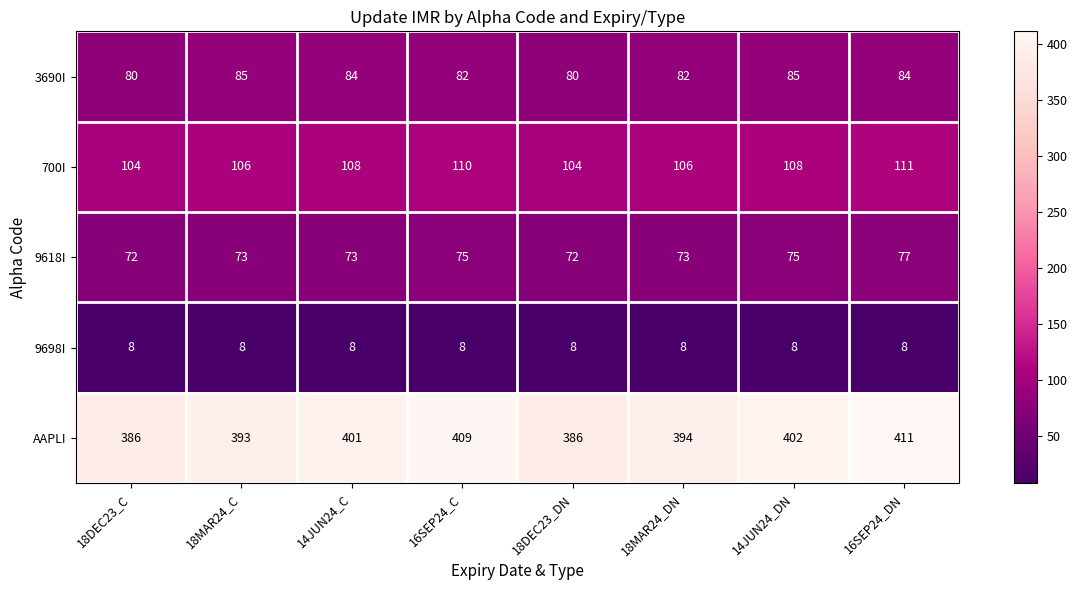

What is the difference between the highest and lowest values at 14JUN24_DN?

394